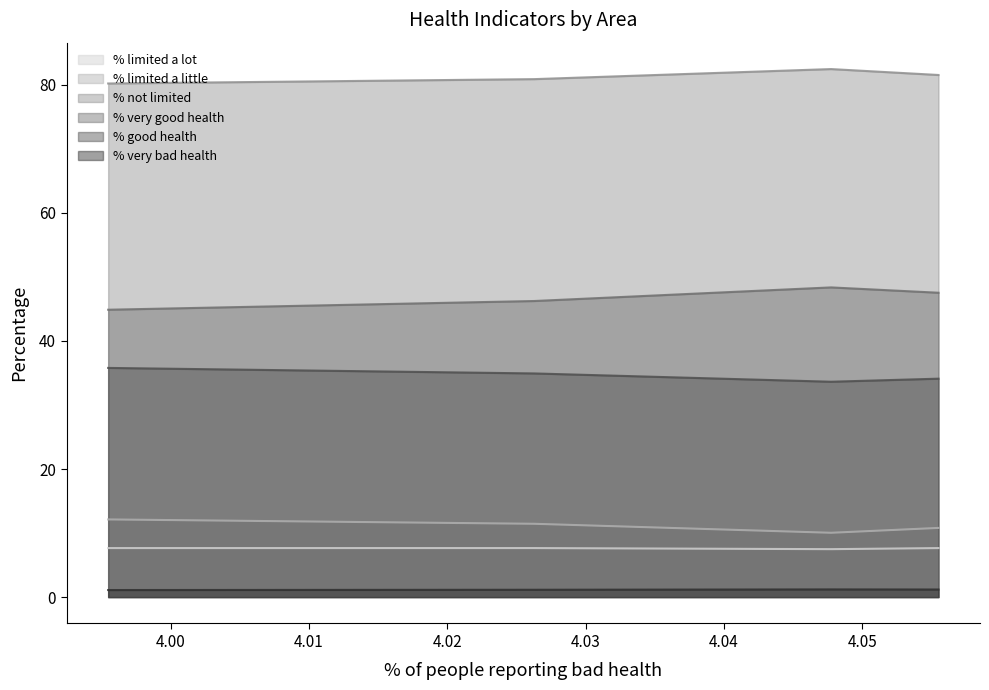

The % limited a lot series shows 12.1 at Dorset and Bournemouth. True or false?

False